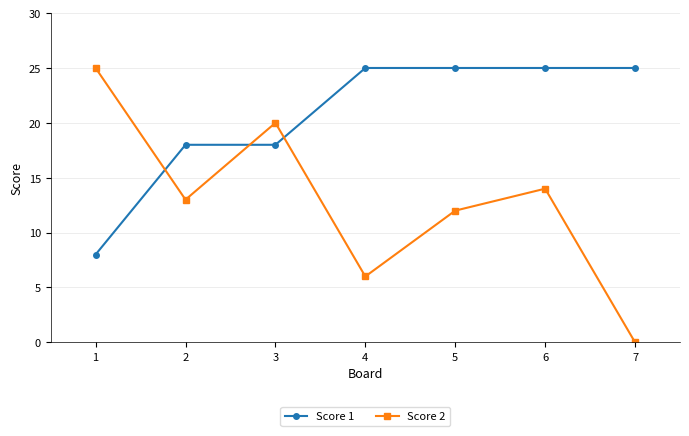

What is the difference between the second highest and minimum values in the Score 1 series?

17